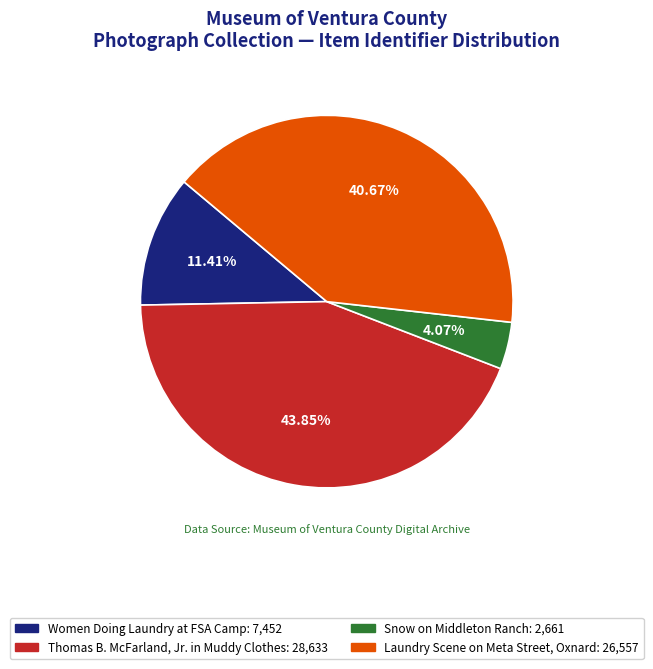

How many slices are in this pie chart?

4